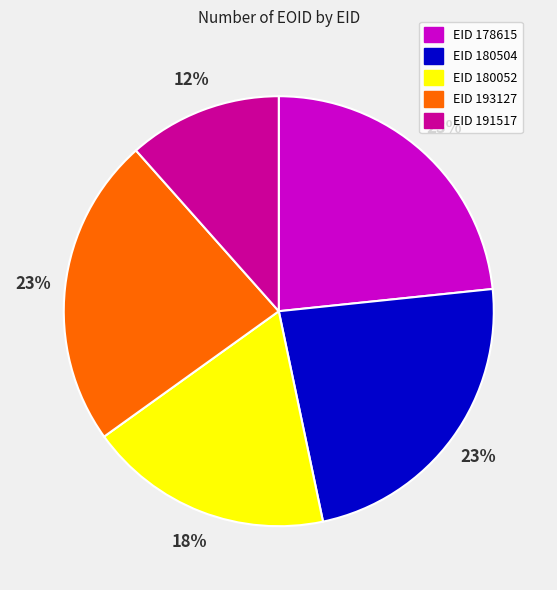

Combined, do EID 180052 and EID 191517 account for over 50%?

No